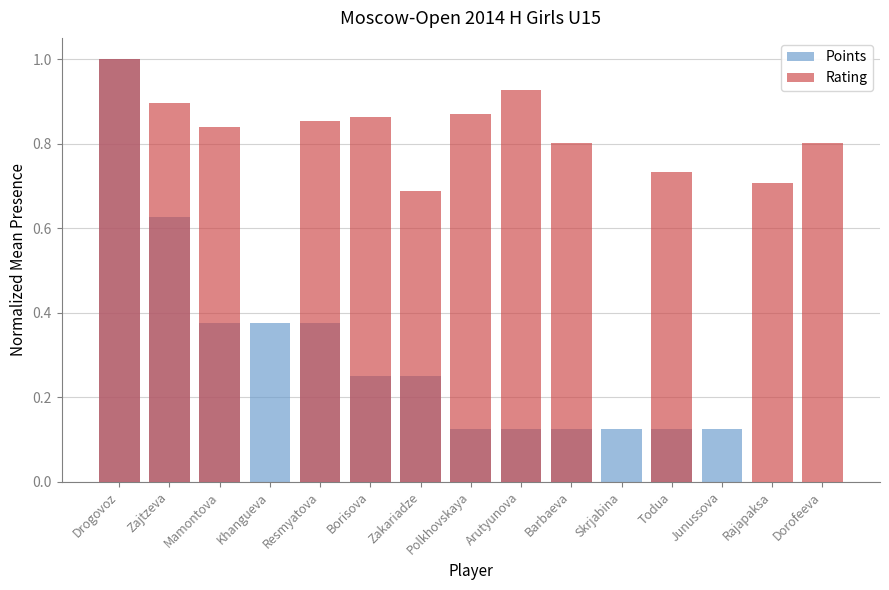

How many values in Points are above zero?

13